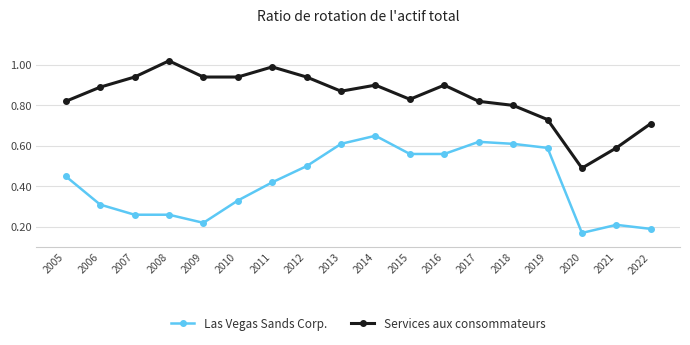

Which series has the largest total across all categories?

Services aux consommateurs